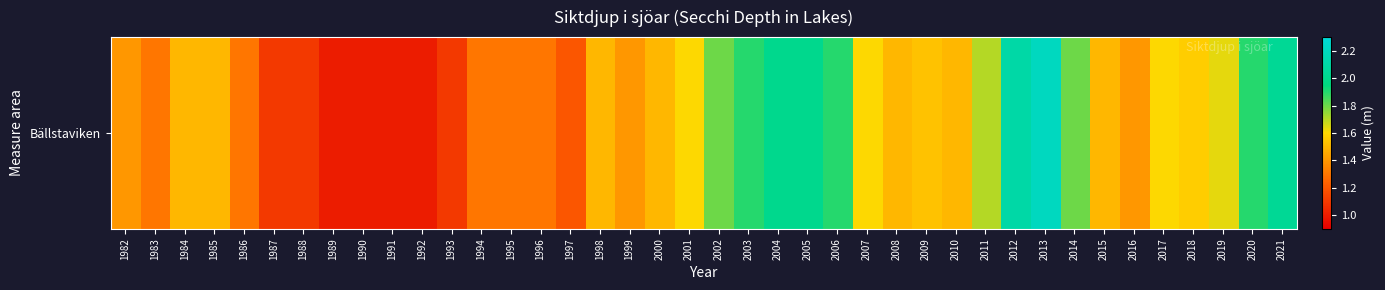

True or false: the data shows 1.9 at 2003.

True